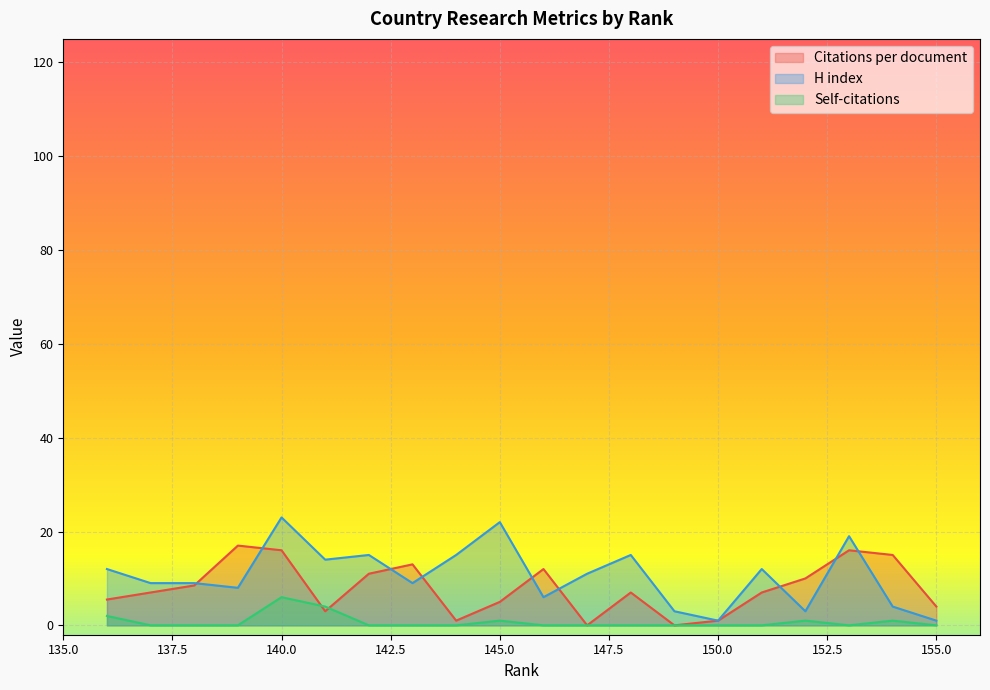

Rank the series at 146 from highest to lowest value.

Citations per document, H index, Self-citations